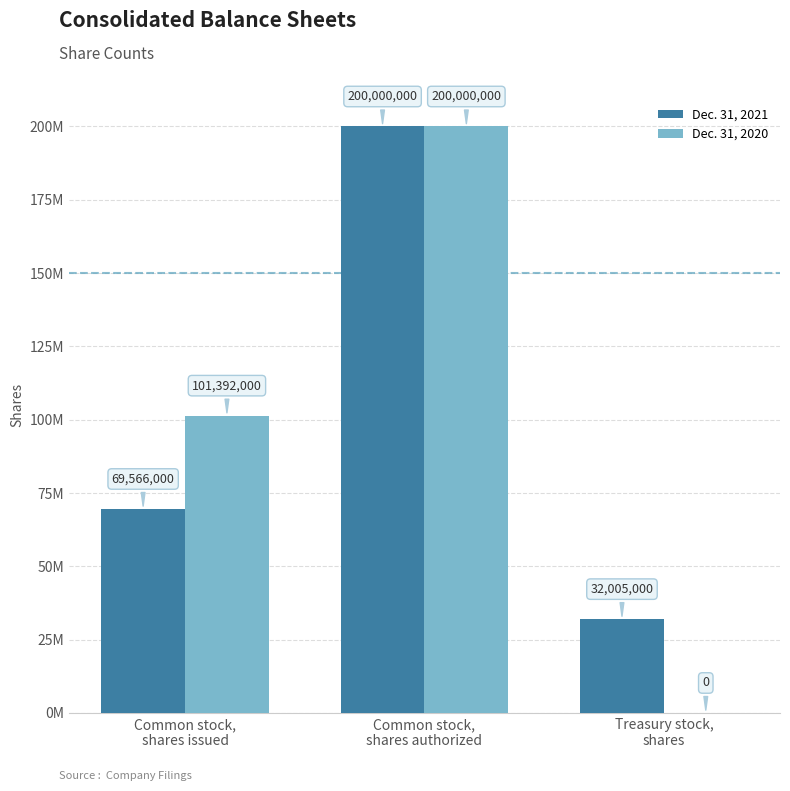

What are all the series names shown in the legend?

Dec. 31, 2021, Dec. 31, 2020